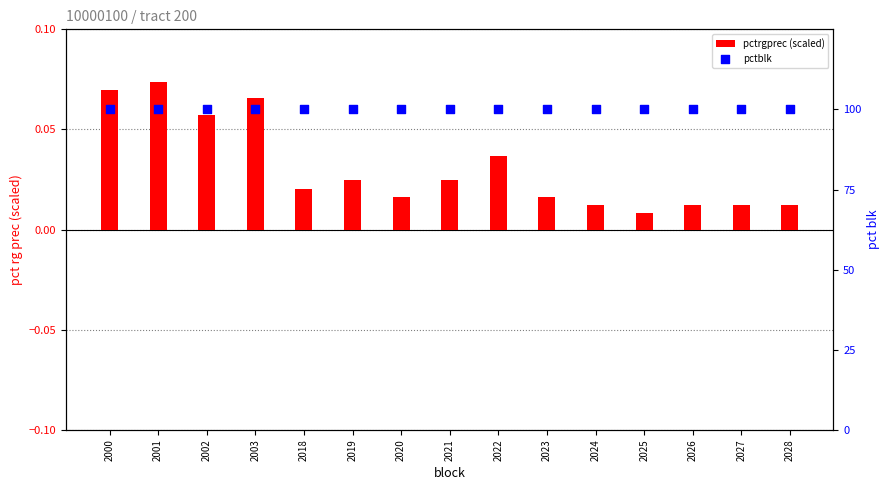

Which series reaches the minimum Y coordinate?

pctrgprec (scaled)